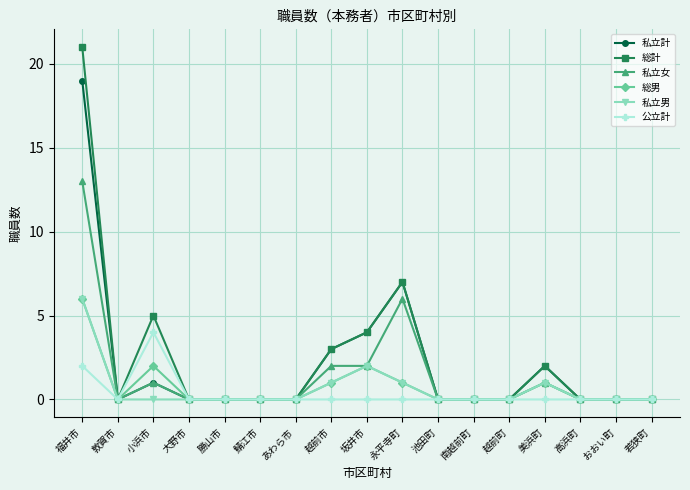

How many distinct data groups are displayed?

6